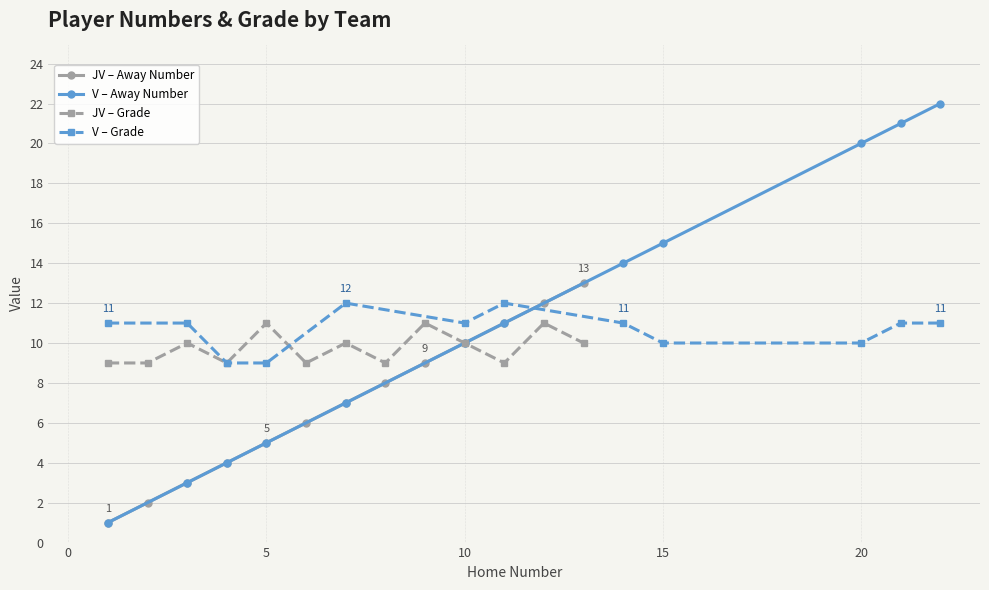

True or false: JV – Away Number has more than 2 points higher than both neighbors.

False